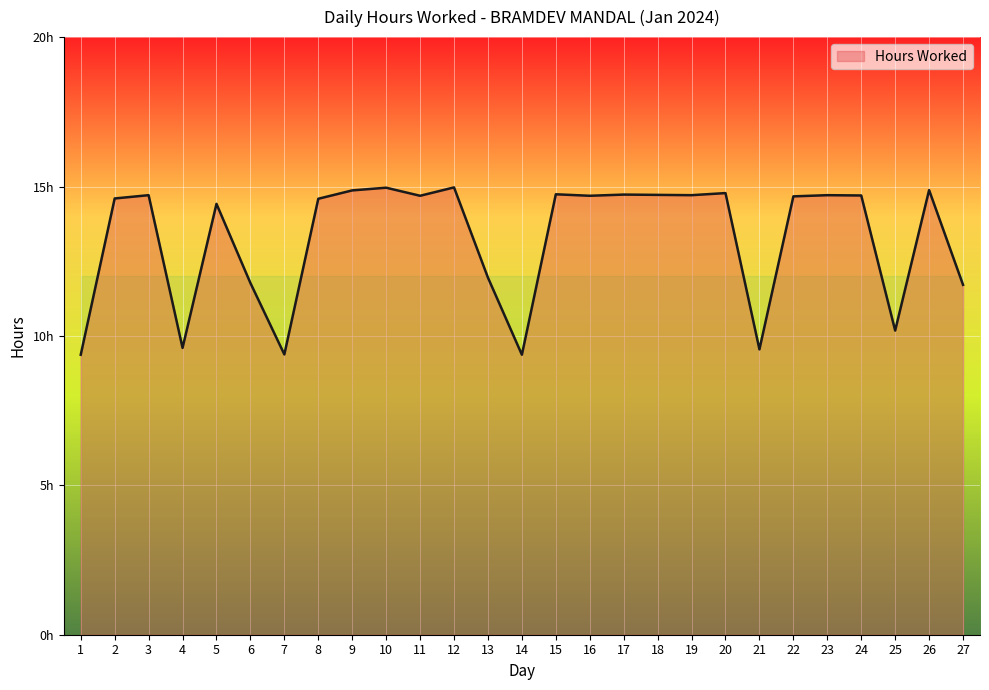

Does the chart display data point markers on the line(s)?

No